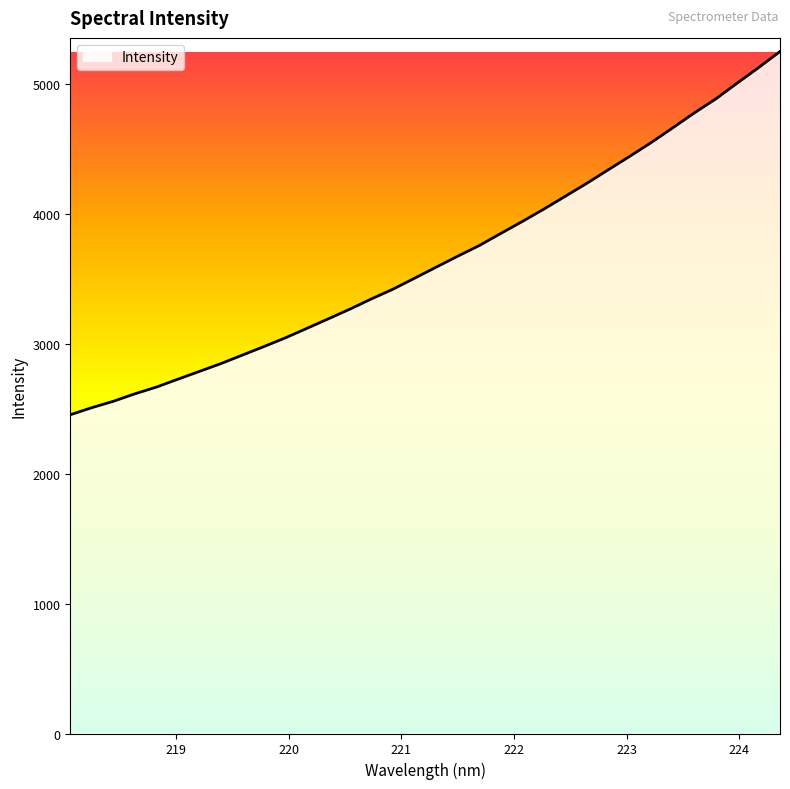

What is the smallest value displayed?

2452.1